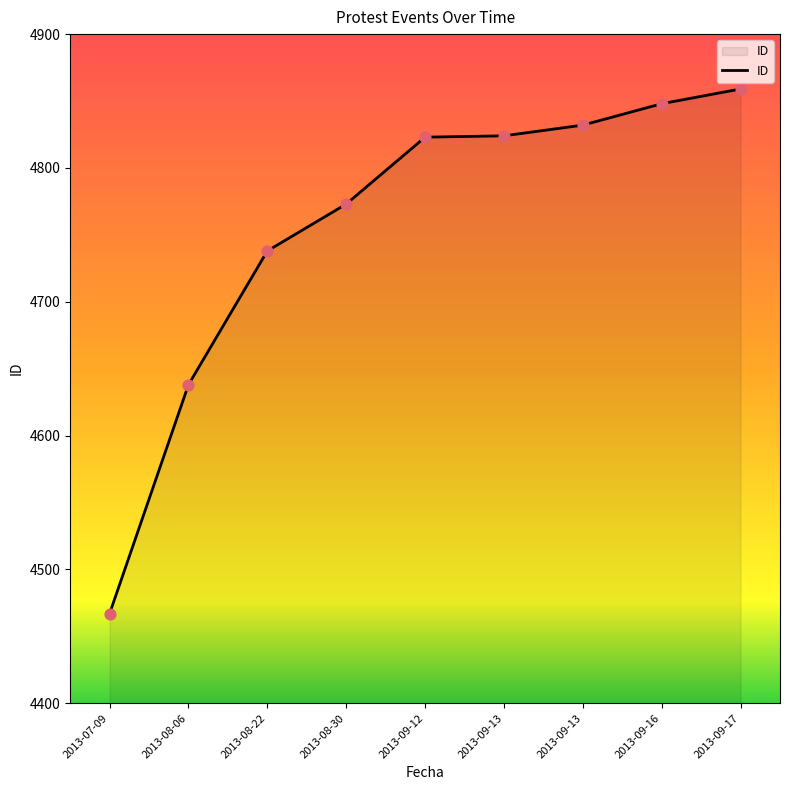

Approximately how many times larger is the value at 2013-09-12 compared to 2013-08-22?

1.0